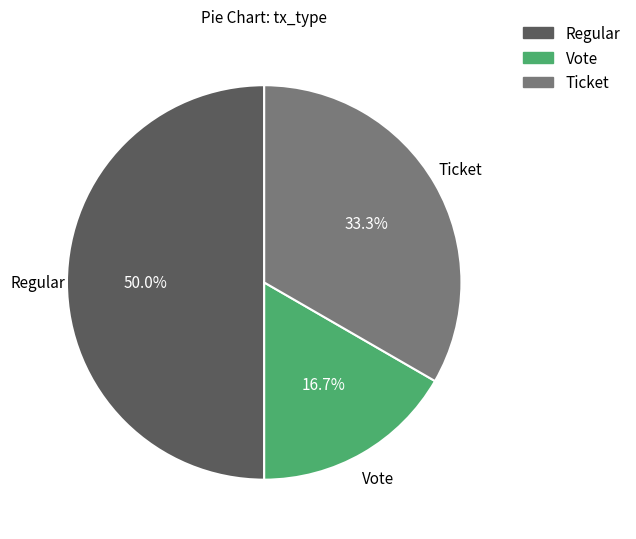

Between Regular and Vote, which is larger?

Regular